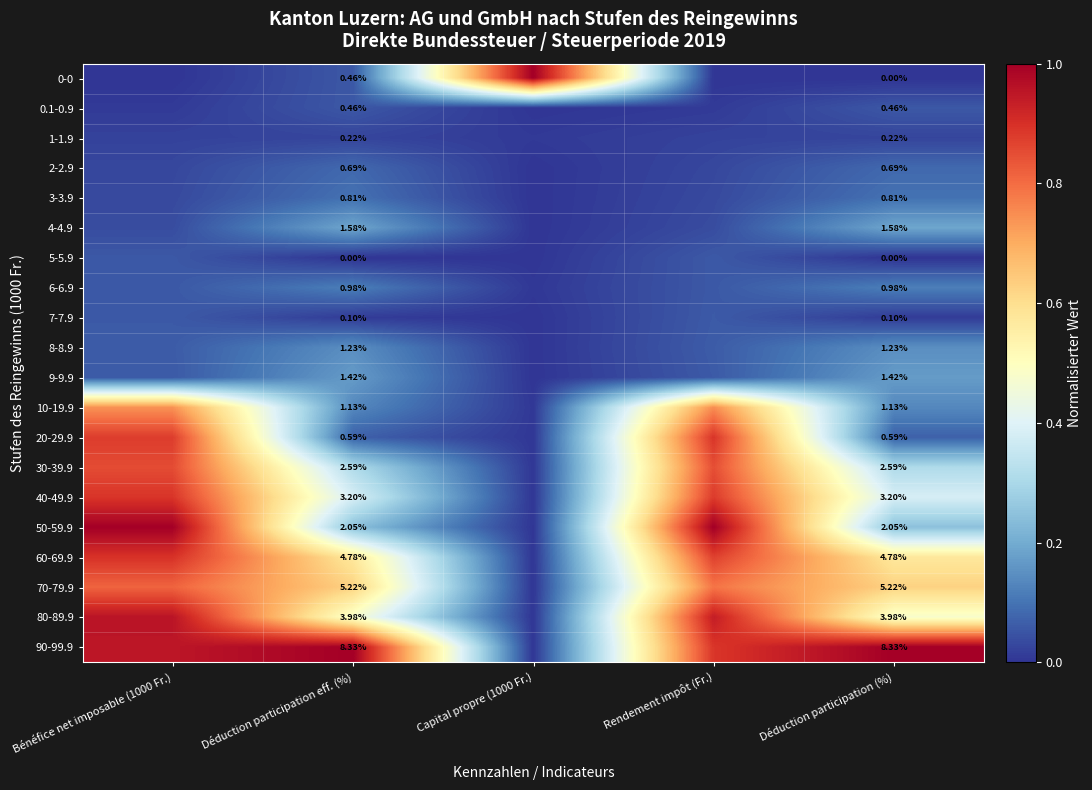

What is the greatest value displayed?

1.0